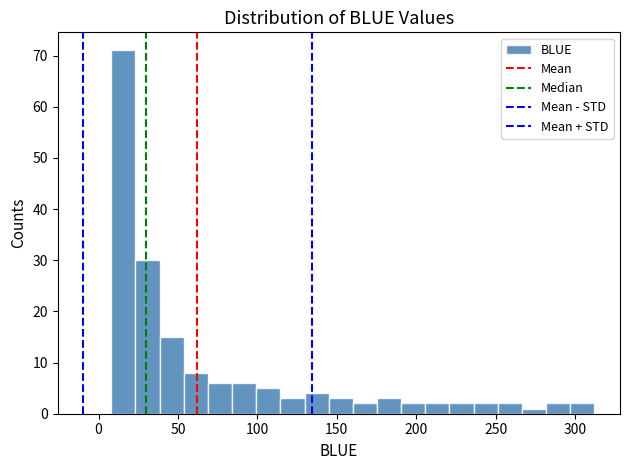

Around what value on the x-axis is the tallest bar? Give the approximate position of its centre, as read against the axis.

15